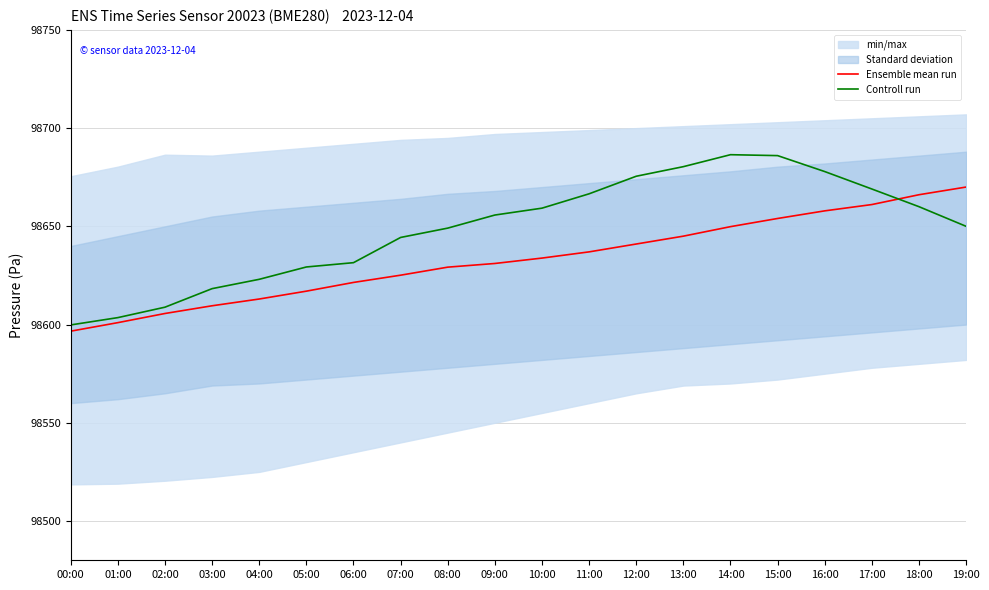

What is the label of the 2nd point from the right?

18:00